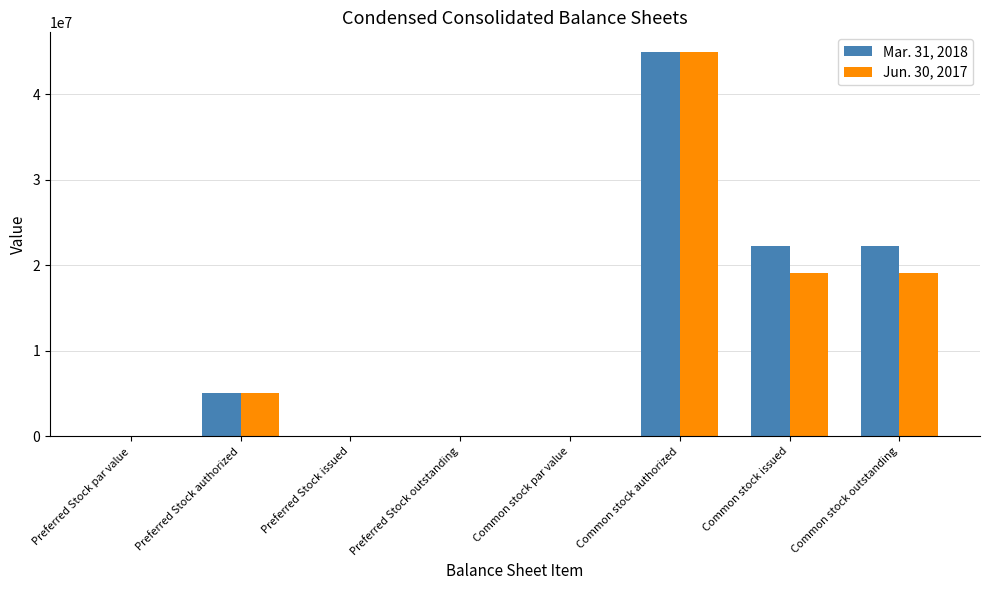

At which category is the sum across all series the highest?

Common stock authorized